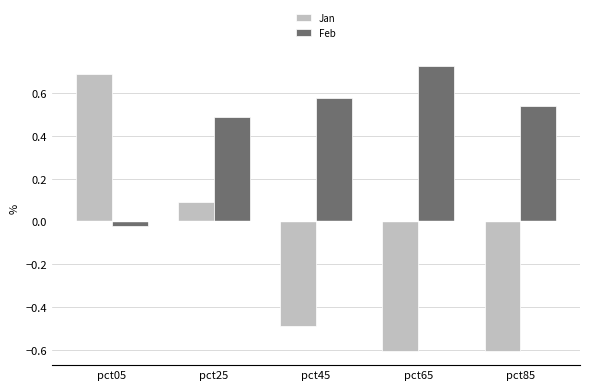

Which series has the largest range (max minus min)?

Jan